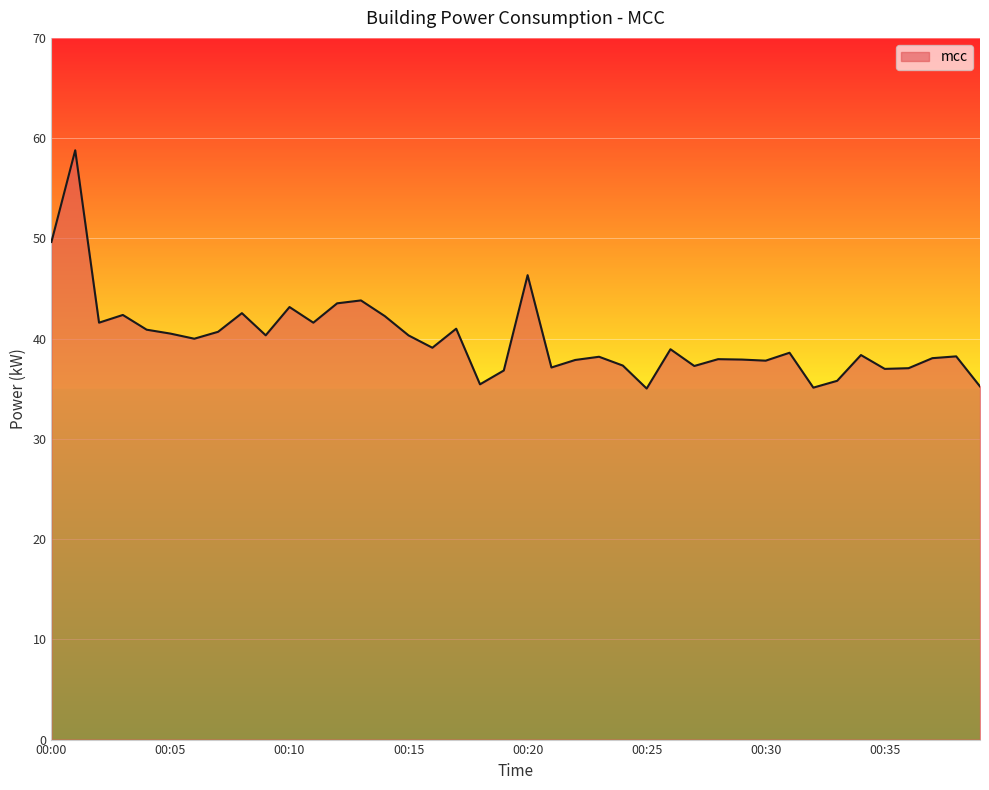

What is the maximum value shown in the chart?

58.8